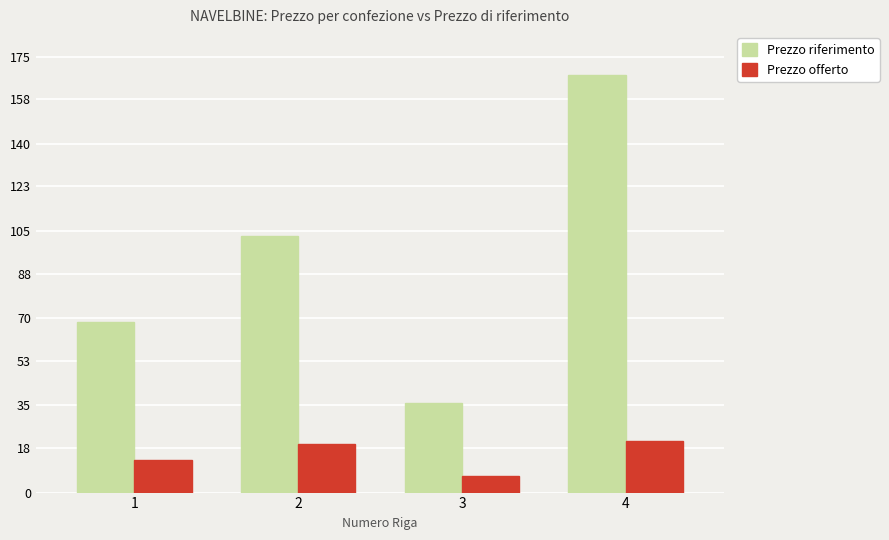

What is the difference between the highest and lowest values at 3?

29.5